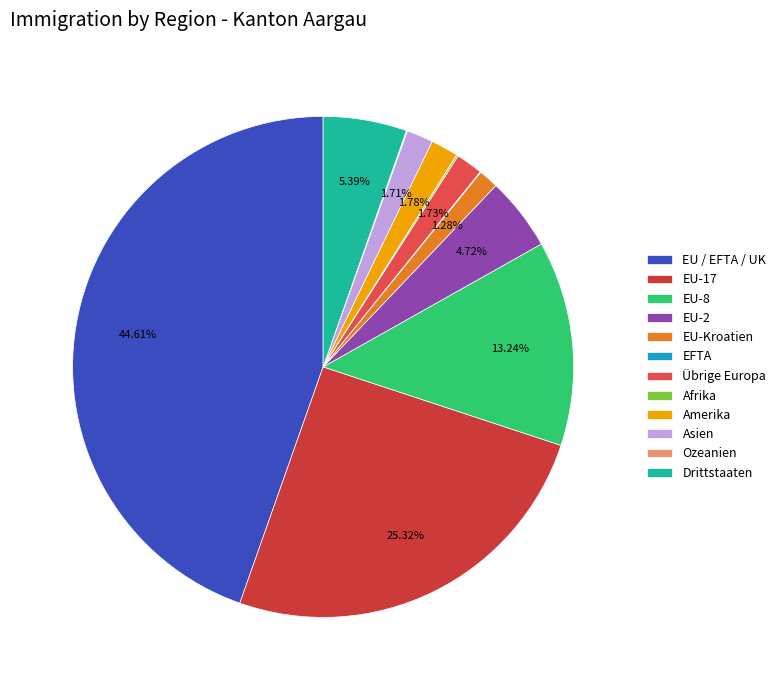

What is the change in value from EU-Kroatien to EFTA?

-77